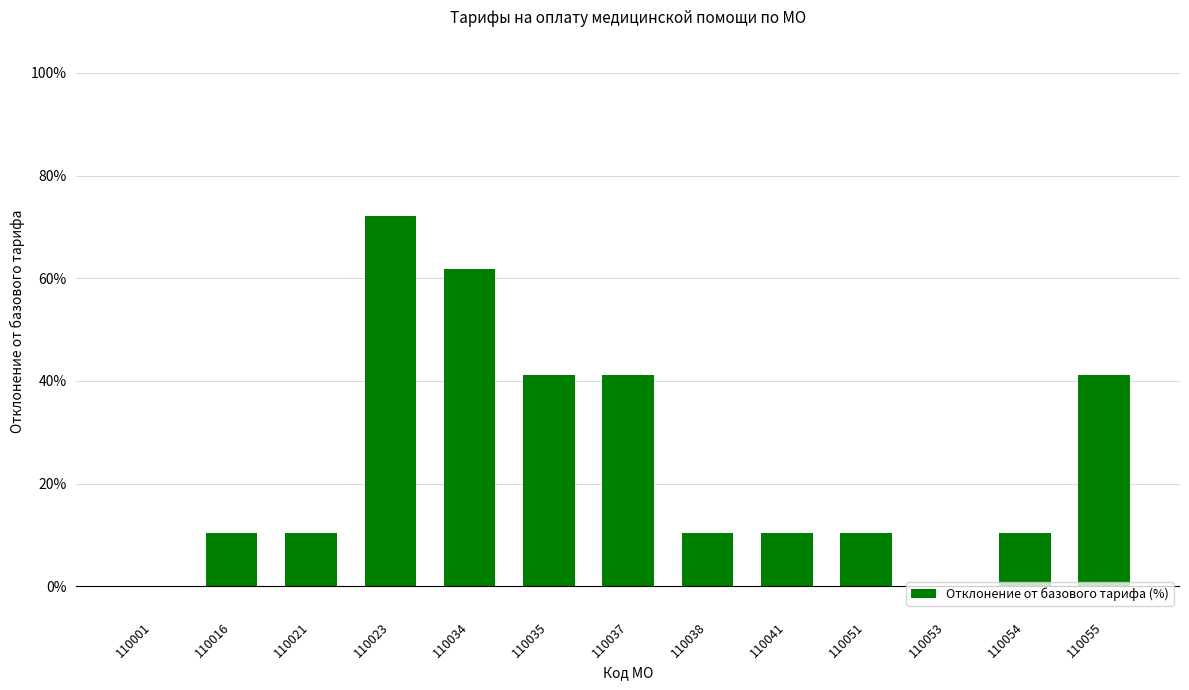

What is the sum of all values?

319.1